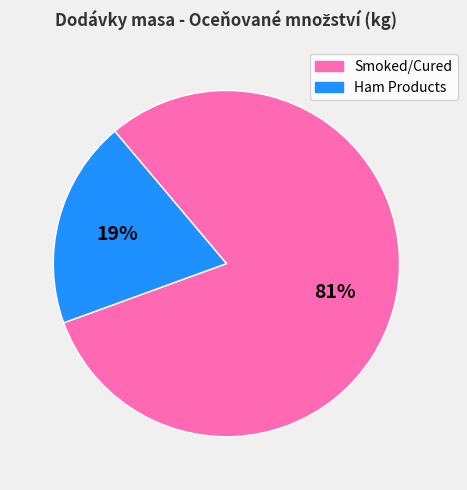

Is there a majority slice in this chart?

Yes